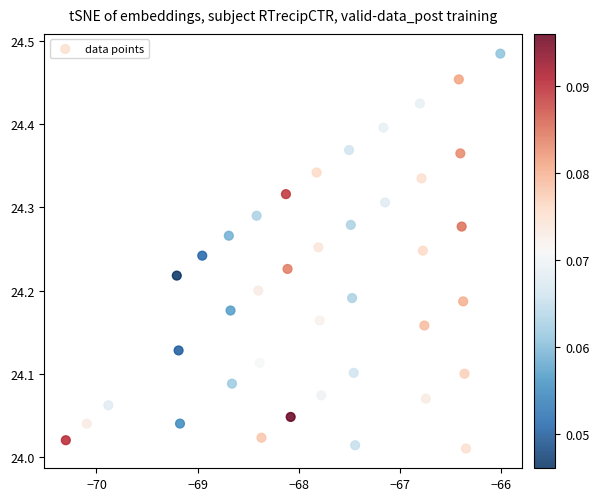

What is the range of X values (max minus min)?

4.3